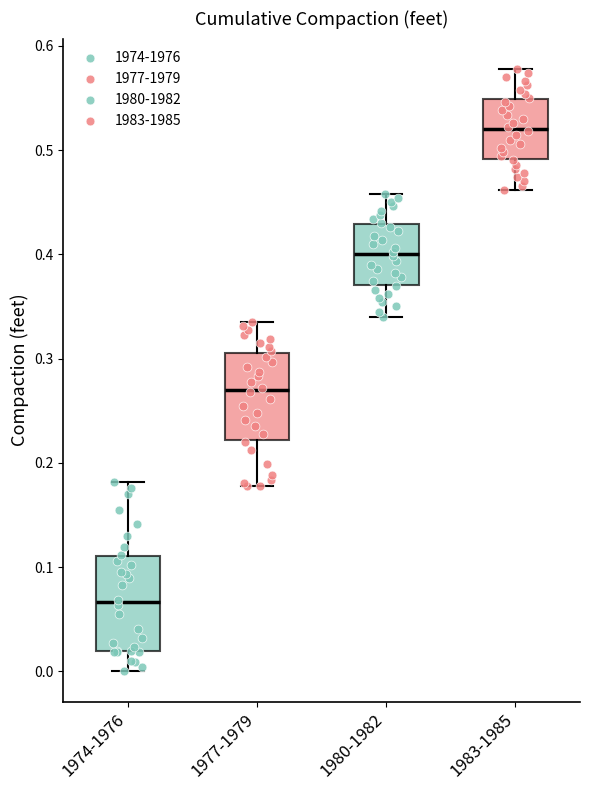

Where does the median line of the box for 1980-1982 sit on the y-axis? The values are not printed on the chart, so give them approximately, as read against the axis.

0.40